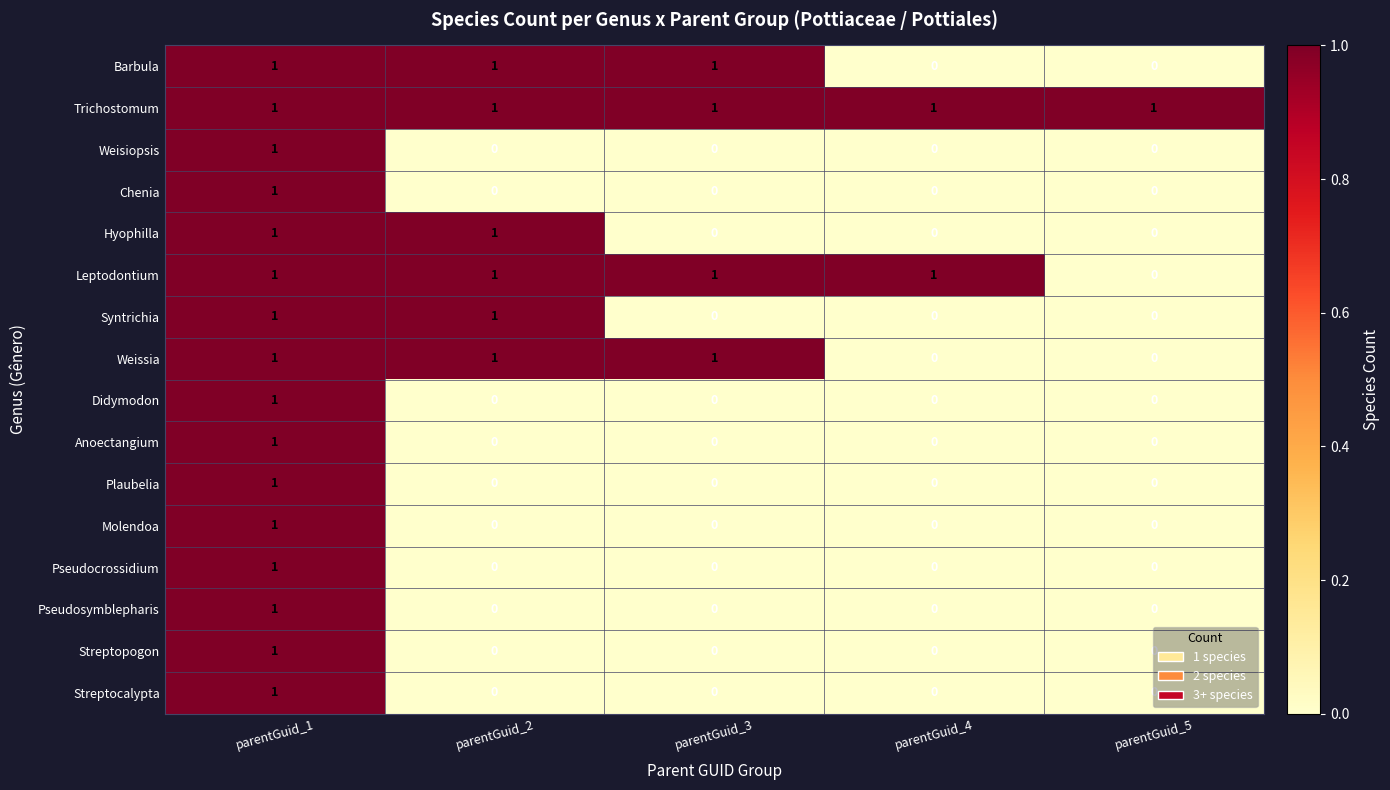

Count the Pseudocrossidium values in the range 0 to 1.

5